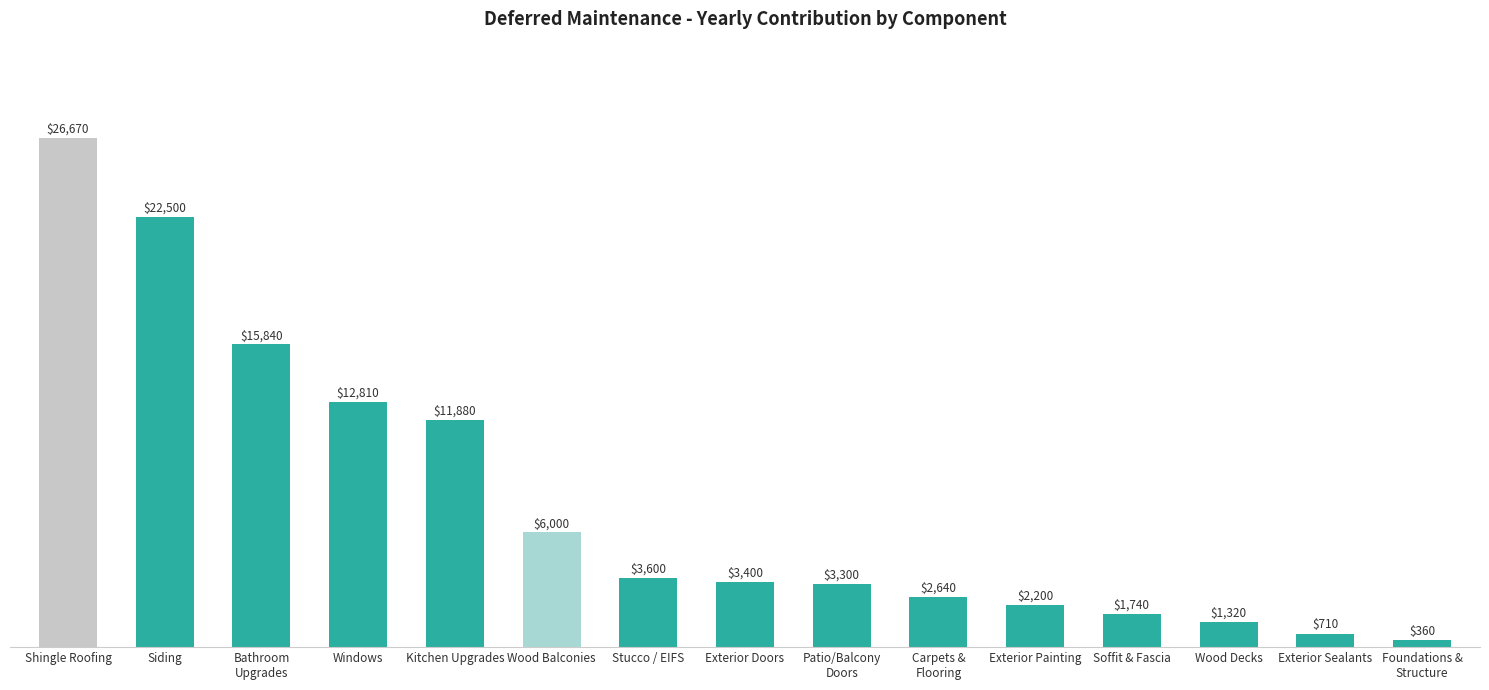

What is the maximum value shown in the chart?

26670